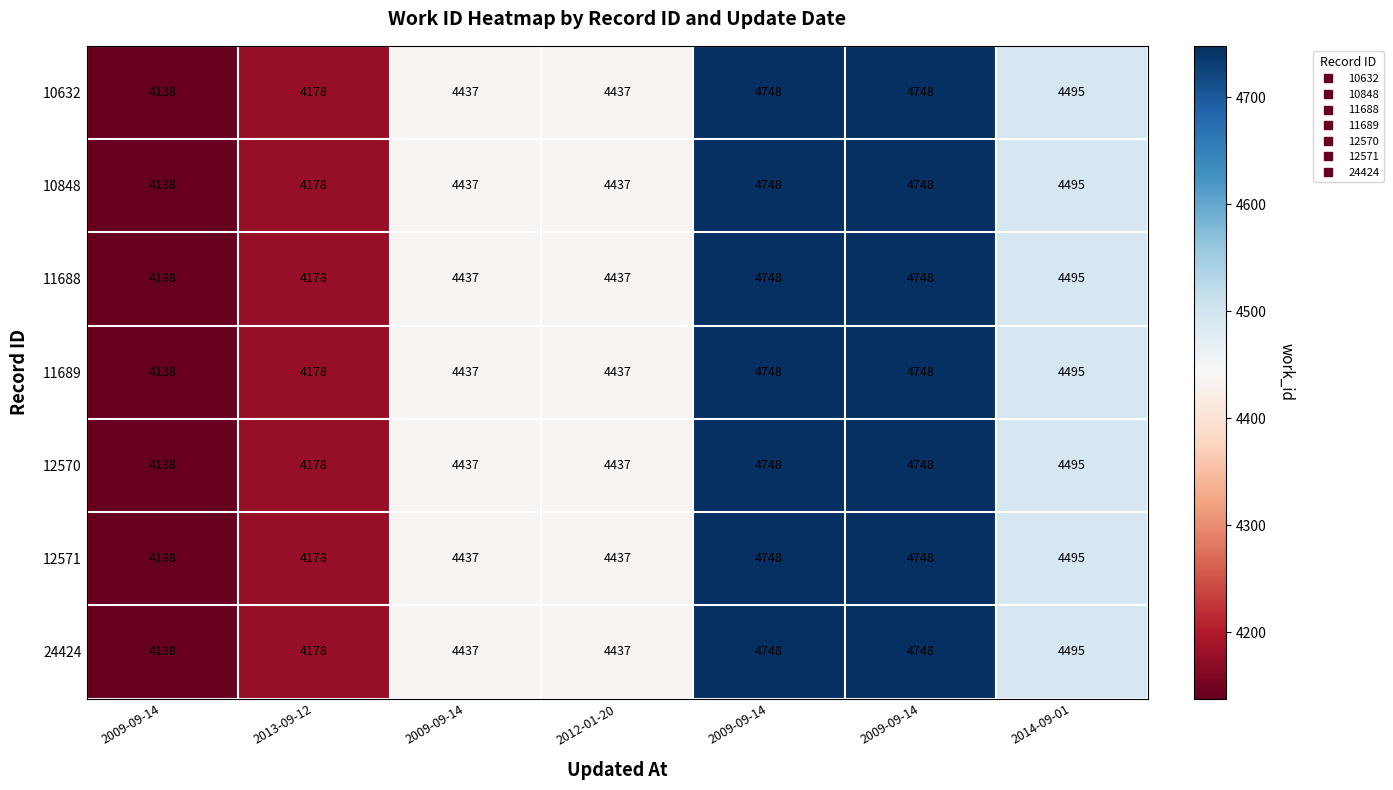

How many data points does each series have?

7